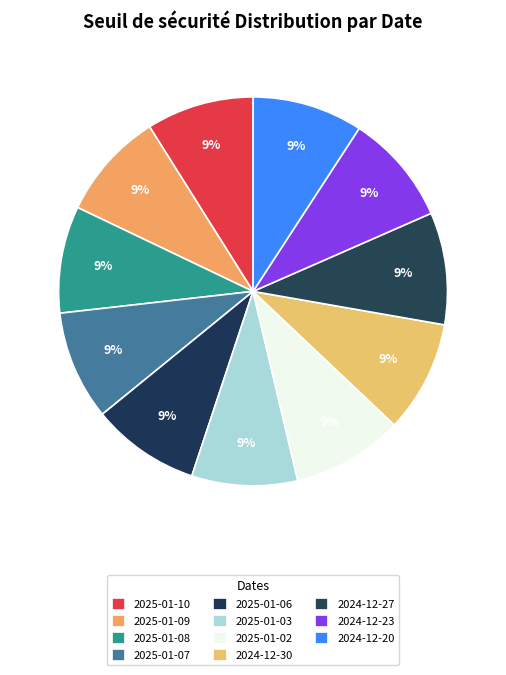

How many slices are in this pie chart?

11